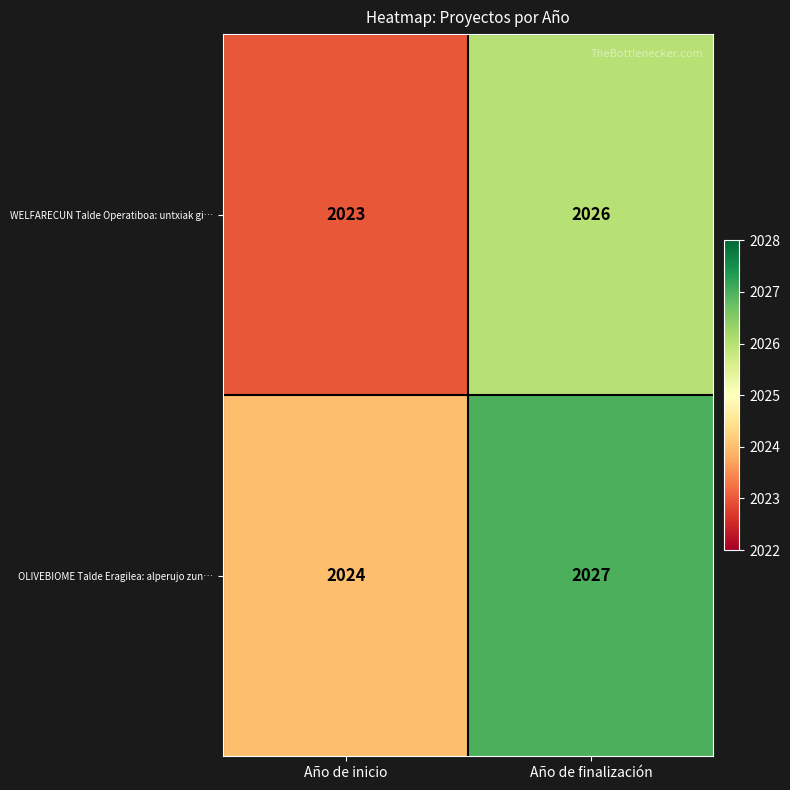

How many data points does each series have?

2